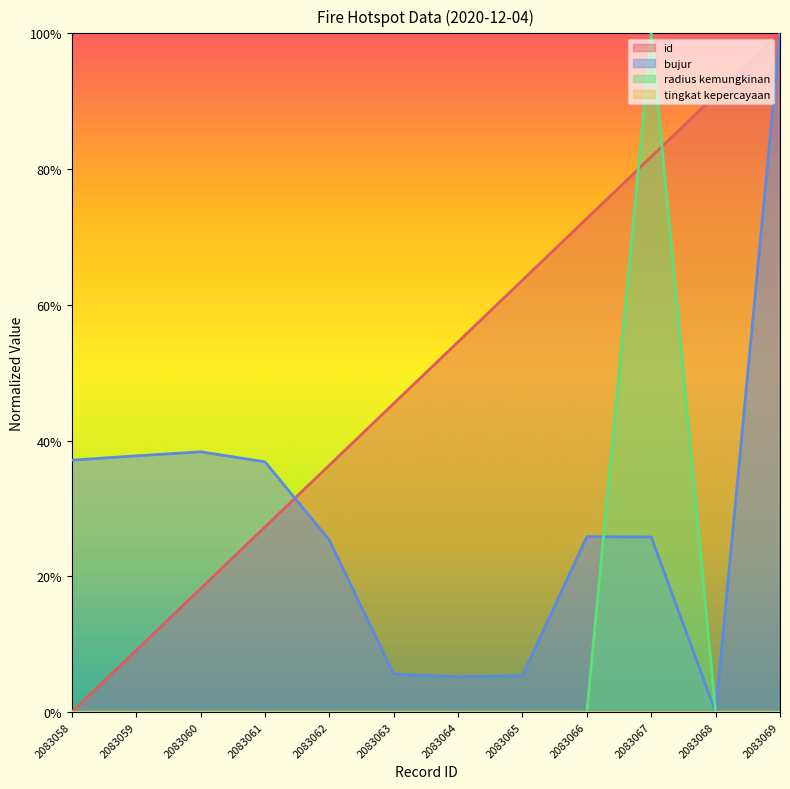

At how many categories does at least one series exceed 0?

12